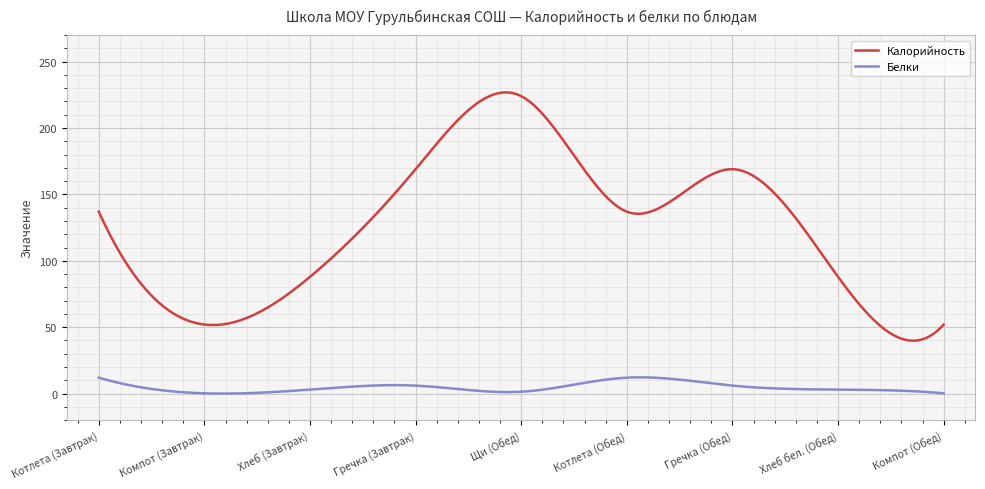

Rank the series by their maximum value, from highest to lowest.

Калорийность, Белки